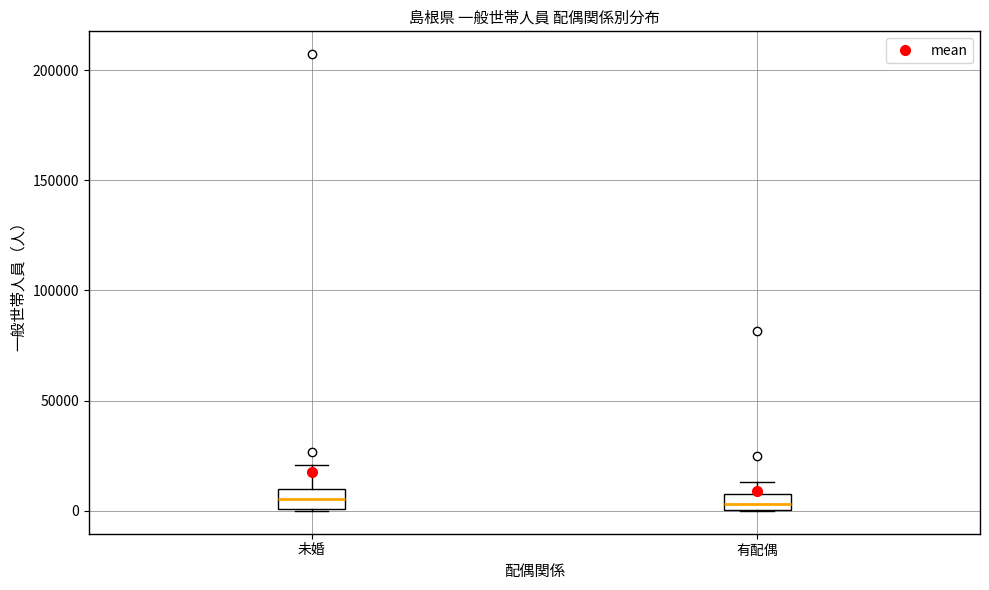

Where is the lower edge of the box for 未婚 on the y-axis? The values are not printed on the chart, so give them approximately, as read against the axis.

0